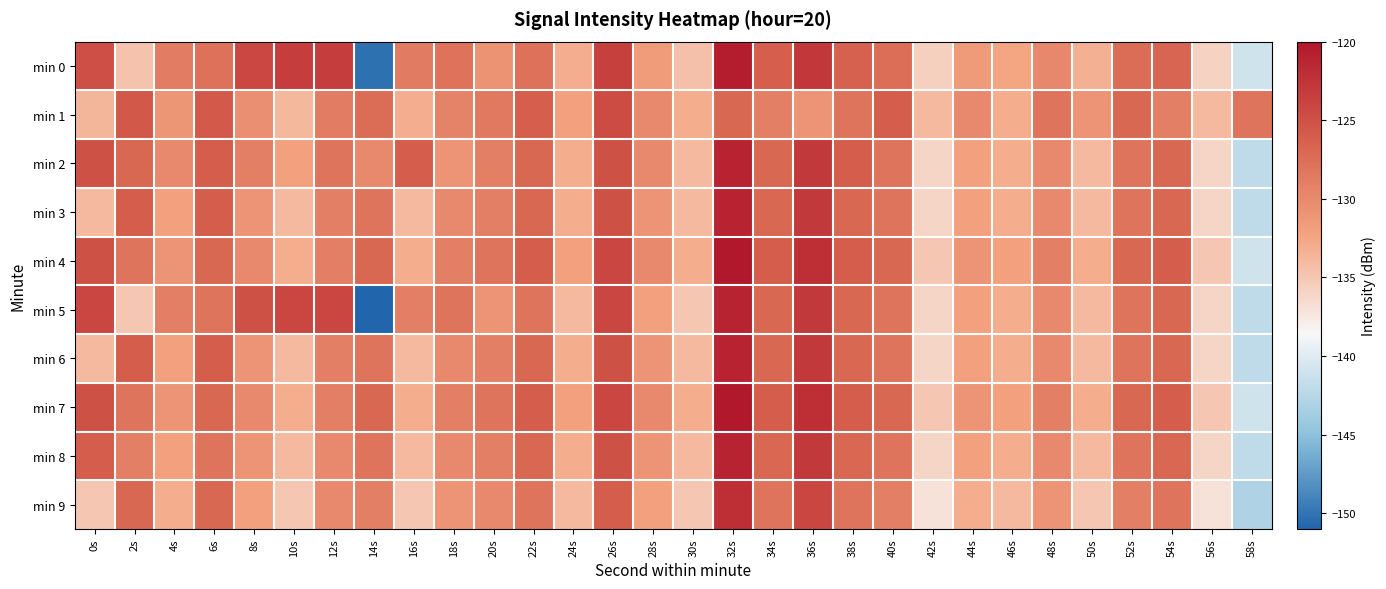

Reading left to right, extract all data points from this chart.

min 0: 0s=-124.8	2s=-134.7	4s=-128.8	6s=-127.8	8s=-124.2	10s=-123.4	12s=-123.4	14s=-150.2	16s=-128.7	18s=-127.9	20s=-130.8	22s=-127.8	24s=-133.1	26s=-123.6	28s=-131.7	30s=-134.5	32s=-120.6	34s=-126.2	36s=-122.8	38s=-126.4	40s=-127.5	42s=-135.7	44s=-131.5	46s=-132.4	48s=-129.7	50s=-133.2	52s=-127.4	54s=-126.7	56s=-135.8	58s=-141.0
min 1: 0s=-133.7	2s=-125.7	4s=-131.1	6s=-125.8	8s=-130.5	10s=-133.9	12s=-128.8	14s=-127.4	16s=-133.2	18s=-129.4	20s=-128.5	22s=-126.1	24s=-132.0	26s=-124.5	28s=-130.0	30s=-133.0	32s=-127.0	34s=-129.0	36s=-131.0	38s=-128.0	40s=-126.0	42s=-134.0	44s=-130.0	46s=-133.0	48s=-128.0	50s=-131.0	52s=-127.0	54s=-129.0	56s=-134.0	58s=-128.0
min 2: 0s=-125.0	2s=-127.0	4s=-130.0	6s=-126.0	8s=-129.0	10s=-132.0	12s=-128.0	14s=-130.0	16s=-126.0	18s=-131.0	20s=-129.0	22s=-127.0	24s=-133.0	26s=-125.0	28s=-130.0	30s=-134.0	32s=-121.0	34s=-127.0	36s=-123.0	38s=-126.0	40s=-128.0	42s=-136.0	44s=-132.0	46s=-133.0	48s=-130.0	50s=-134.0	52s=-128.0	54s=-127.0	56s=-136.0	58s=-142.0
min 3: 0s=-134.0	2s=-126.0	4s=-132.0	6s=-126.0	8s=-131.0	10s=-134.0	12s=-129.0	14s=-128.0	16s=-134.0	18s=-130.0	20s=-129.0	22s=-127.0	24s=-133.0	26s=-125.0	28s=-131.0	30s=-134.0	32s=-121.0	34s=-127.0	36s=-123.0	38s=-127.0	40s=-128.0	42s=-136.0	44s=-132.0	46s=-133.0	48s=-130.0	50s=-134.0	52s=-128.0	54s=-127.0	56s=-136.0	58s=-142.0
min 4: 0s=-125.0	2s=-128.0	4s=-131.0	6s=-127.0	8s=-130.0	10s=-133.0	12s=-129.0	14s=-127.0	16s=-133.0	18s=-129.0	20s=-128.0	22s=-126.0	24s=-132.0	26s=-124.0	28s=-130.0	30s=-133.0	32s=-120.0	34s=-126.0	36s=-122.0	38s=-126.0	40s=-127.0	42s=-135.0	44s=-131.0	46s=-132.0	48s=-129.0	50s=-133.0	52s=-127.0	54s=-126.0	56s=-135.0	58s=-141.0
min 5: 0s=-124.0	2s=-135.0	4s=-129.0	6s=-128.0	8s=-125.0	10s=-124.0	12s=-124.0	14s=-151.0	16s=-129.0	18s=-128.0	20s=-131.0	22s=-128.0	24s=-134.0	26s=-124.0	28s=-132.0	30s=-135.0	32s=-121.0	34s=-127.0	36s=-123.0	38s=-127.0	40s=-128.0	42s=-136.0	44s=-132.0	46s=-133.0	48s=-130.0	50s=-134.0	52s=-128.0	54s=-127.0	56s=-136.0	58s=-142.0
min 6: 0s=-134.0	2s=-126.0	4s=-132.0	6s=-126.0	8s=-131.0	10s=-134.0	12s=-129.0	14s=-128.0	16s=-134.0	18s=-130.0	20s=-129.0	22s=-127.0	24s=-133.0	26s=-125.0	28s=-131.0	30s=-134.0	32s=-121.0	34s=-127.0	36s=-123.0	38s=-127.0	40s=-128.0	42s=-136.0	44s=-132.0	46s=-133.0	48s=-130.0	50s=-134.0	52s=-128.0	54s=-127.0	56s=-136.0	58s=-142.0
min 7: 0s=-125.0	2s=-128.0	4s=-131.0	6s=-127.0	8s=-130.0	10s=-133.0	12s=-129.0	14s=-127.0	16s=-133.0	18s=-129.0	20s=-128.0	22s=-126.0	24s=-132.0	26s=-124.0	28s=-130.0	30s=-133.0	32s=-120.0	34s=-126.0	36s=-122.0	38s=-126.0	40s=-127.0	42s=-135.0	44s=-131.0	46s=-132.0	48s=-129.0	50s=-133.0	52s=-127.0	54s=-126.0	56s=-135.0	58s=-141.0
min 8: 0s=-126.0	2s=-129.0	4s=-132.0	6s=-128.0	8s=-131.0	10s=-134.0	12s=-130.0	14s=-128.0	16s=-134.0	18s=-130.0	20s=-129.0	22s=-127.0	24s=-133.0	26s=-125.0	28s=-131.0	30s=-134.0	32s=-121.0	34s=-127.0	36s=-123.0	38s=-127.0	40s=-128.0	42s=-136.0	44s=-132.0	46s=-133.0	48s=-130.0	50s=-134.0	52s=-128.0	54s=-127.0	56s=-136.0	58s=-142.0
min 9: 0s=-135.0	2s=-127.0	4s=-133.0	6s=-127.0	8s=-132.0	10s=-135.0	12s=-130.0	14s=-129.0	16s=-135.0	18s=-131.0	20s=-130.0	22s=-128.0	24s=-134.0	26s=-126.0	28s=-132.0	30s=-135.0	32s=-122.0	34s=-128.0	36s=-124.0	38s=-128.0	40s=-129.0	42s=-137.0	44s=-133.0	46s=-134.0	48s=-131.0	50s=-135.0	52s=-129.0	54s=-128.0	56s=-137.0	58s=-143.0